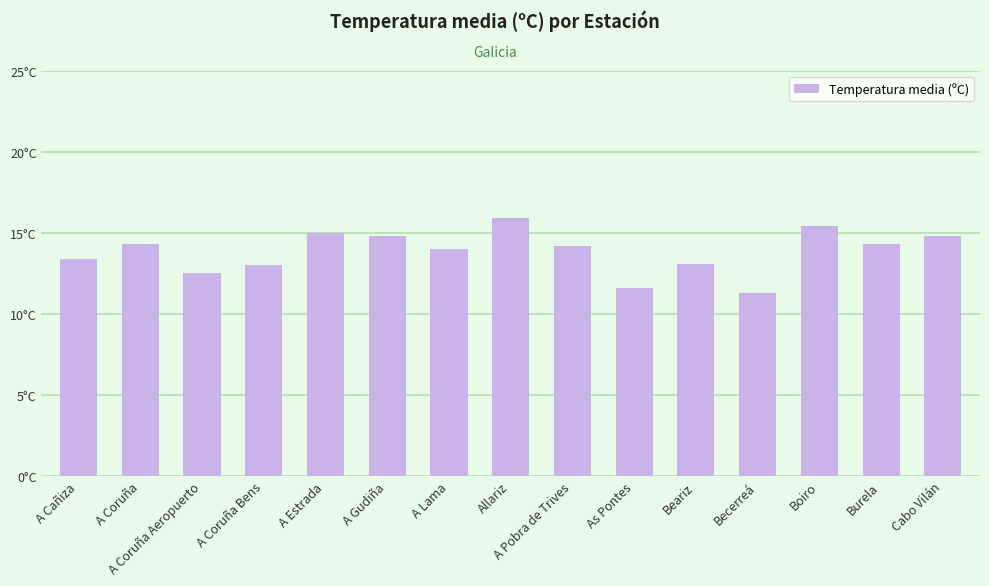

List the labels in order of value, largest first.

Allariz, Boiro, A Estrada, A Gudiña, Cabo Vilán, A Coruña, Burela, A Pobra de Trives, A Lama, A Cañiza, Beariz, A Coruña Bens, A Coruña Aeropuerto, As Pontes, Becerreá